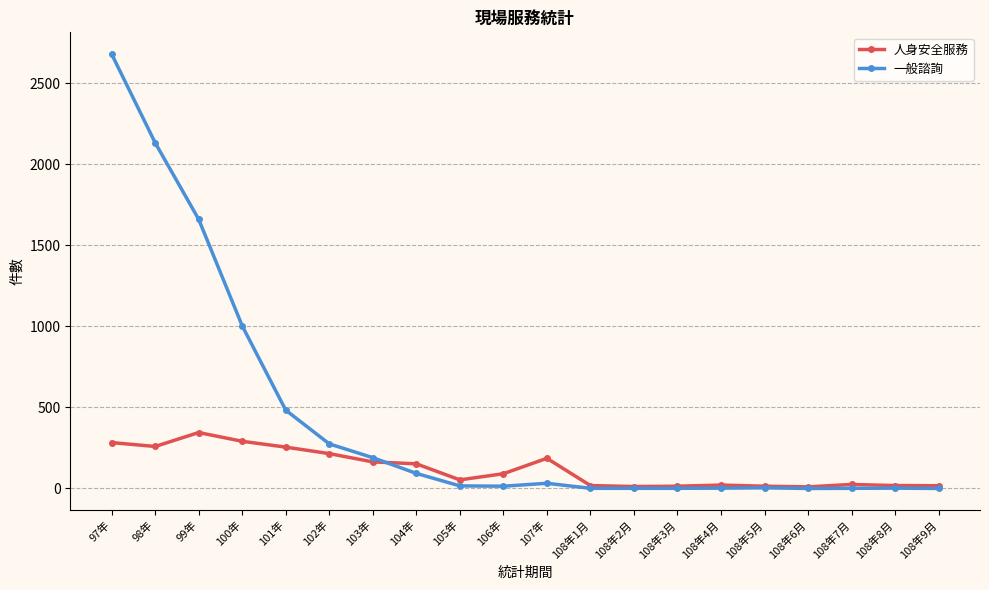

At which category is the sum across all series the highest?

97年